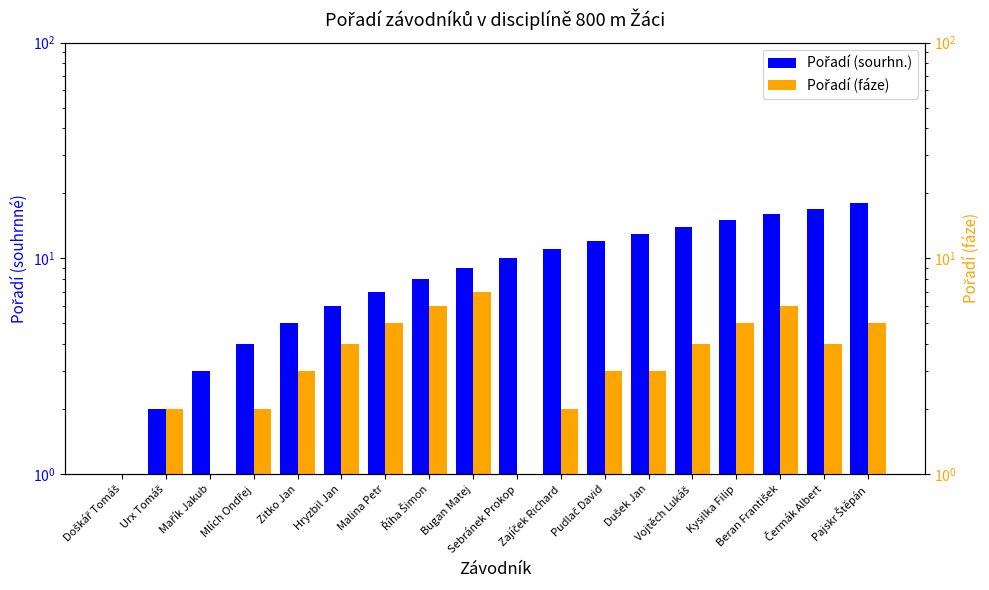

What is the difference between the second highest and minimum values in the Pořadí (sourhn.) series?

16